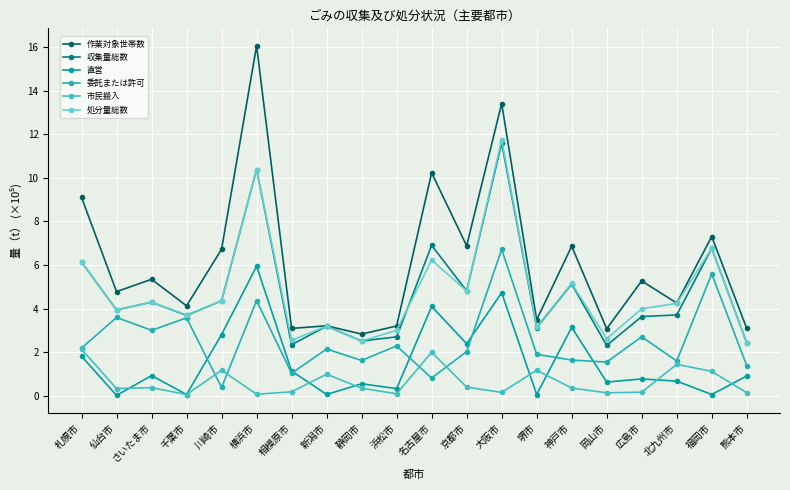

At how many categories does at least one series exceed 3?

19